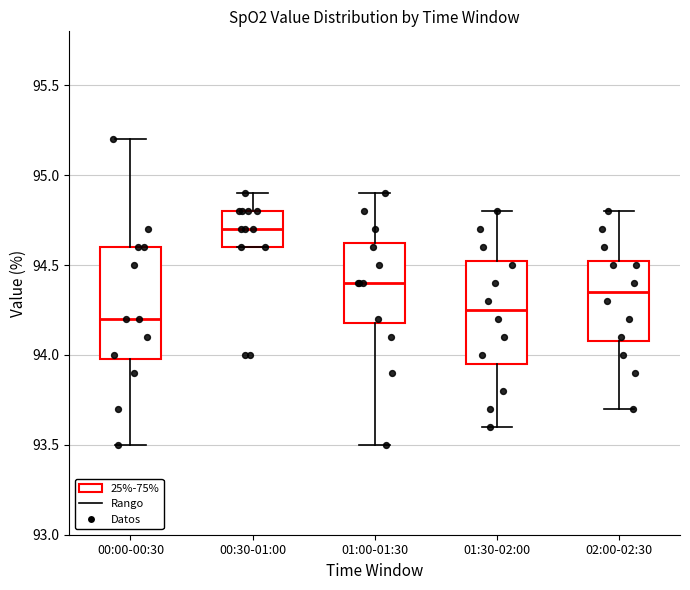

Reading left to right, transcribe this box plot: for each box, give where its median line is, the range the box spans, and where its two whiskers end, as read against the y-axis. The values are not printed on the chart, so give them approximately, as read against the axis.

00:00-00:30: median 94.20, box 94.00 to 94.60, whiskers 93.50 to 95.20
00:30-01:00: median 94.70, box 94.60 to 94.80, whiskers 94.60 to 94.90
01:00-01:30: median 94.40, box 94.20 to 94.65, whiskers 93.50 to 94.90
01:30-02:00: median 94.25, box 93.95 to 94.55, whiskers 93.60 to 94.80
02:00-02:30: median 94.35, box 94.10 to 94.55, whiskers 93.70 to 94.80